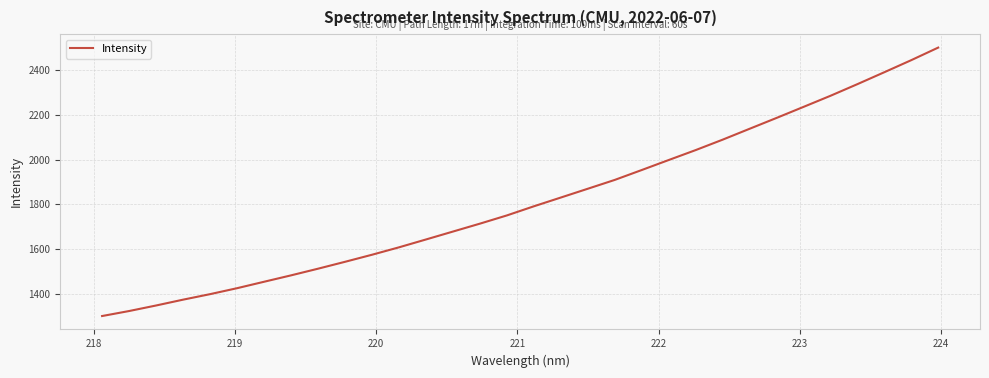

What is the greatest value displayed?

2502.4